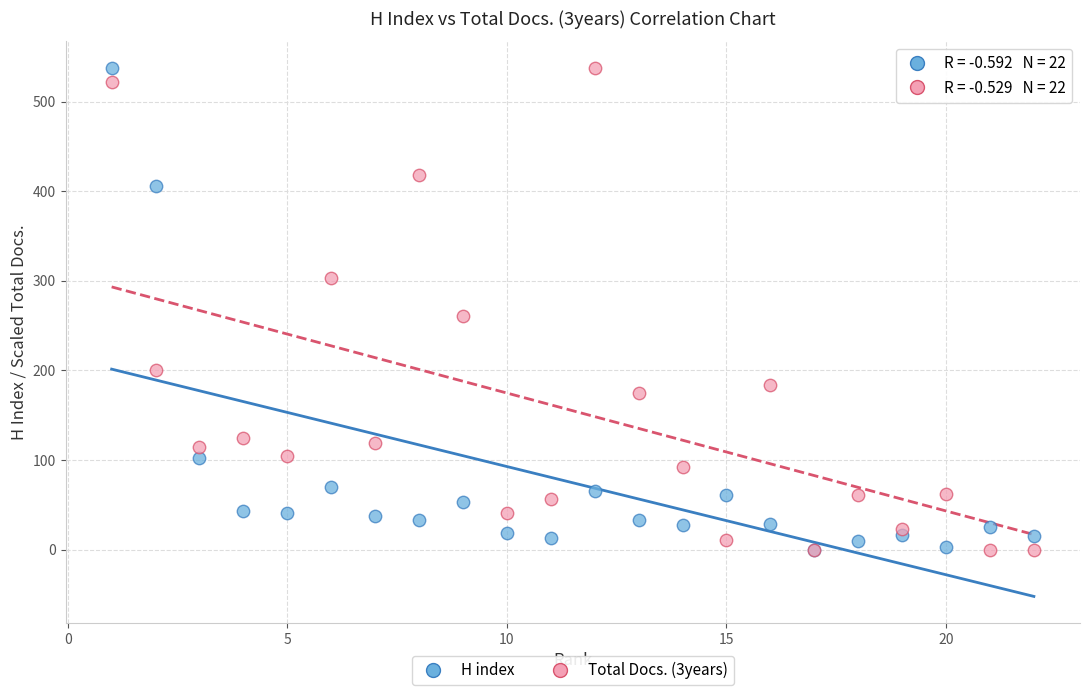

In the H index series, what Y value is closest to 269?

406.0